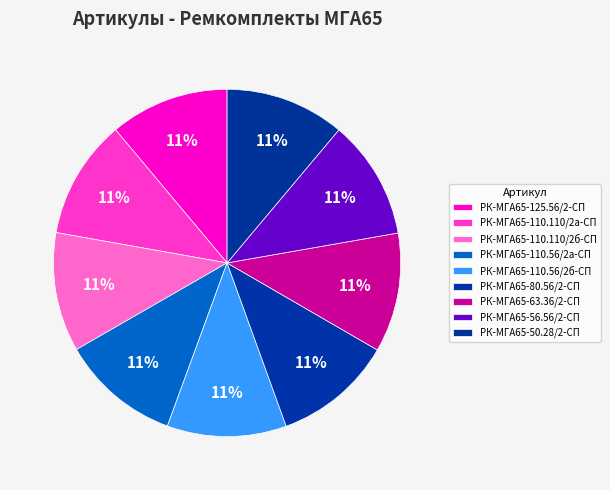

How many slices are in this pie chart?

9